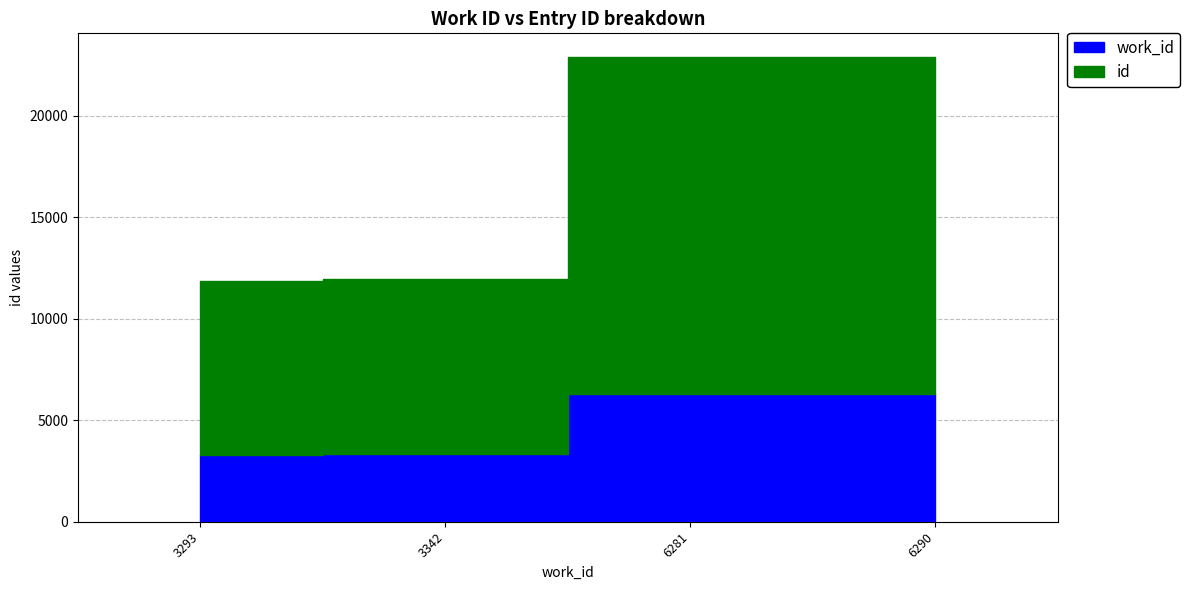

What is the difference between the id values at 3342 and 3293?

107